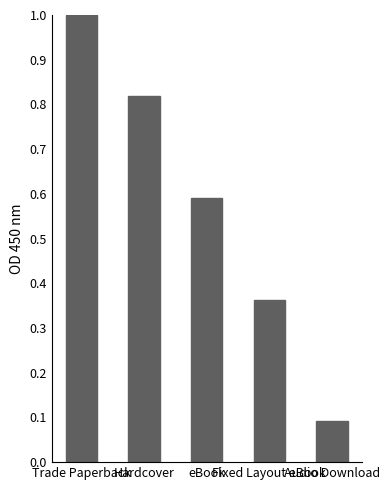

What is the label of the 3rd bar from the right?

eBook